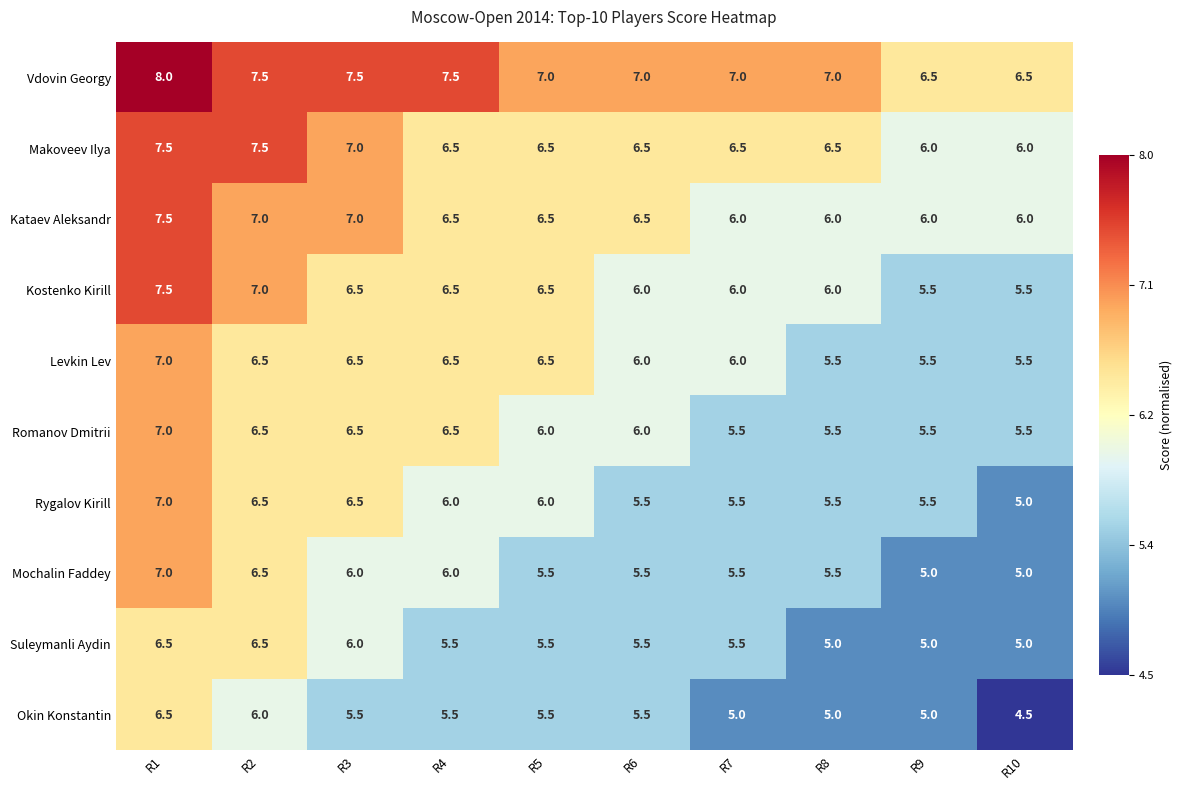

What is the total value across all series at R5?

61.5